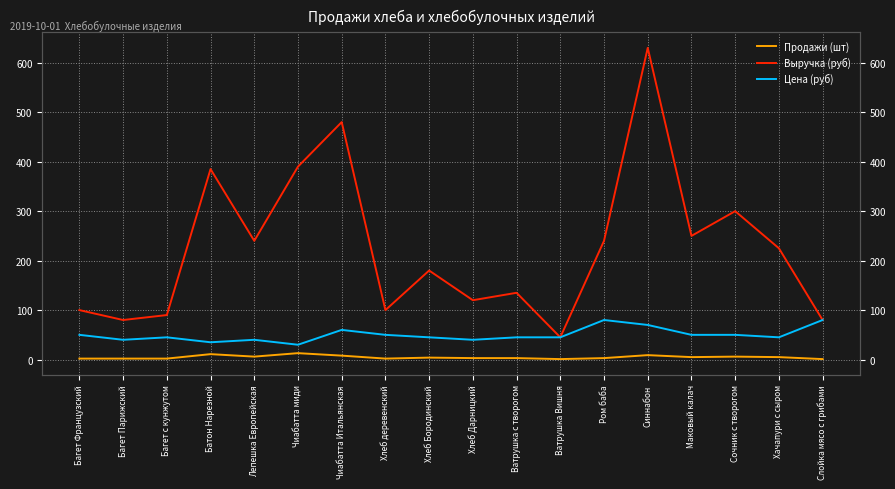

What is the sum of all Продажи (шт) values?

86